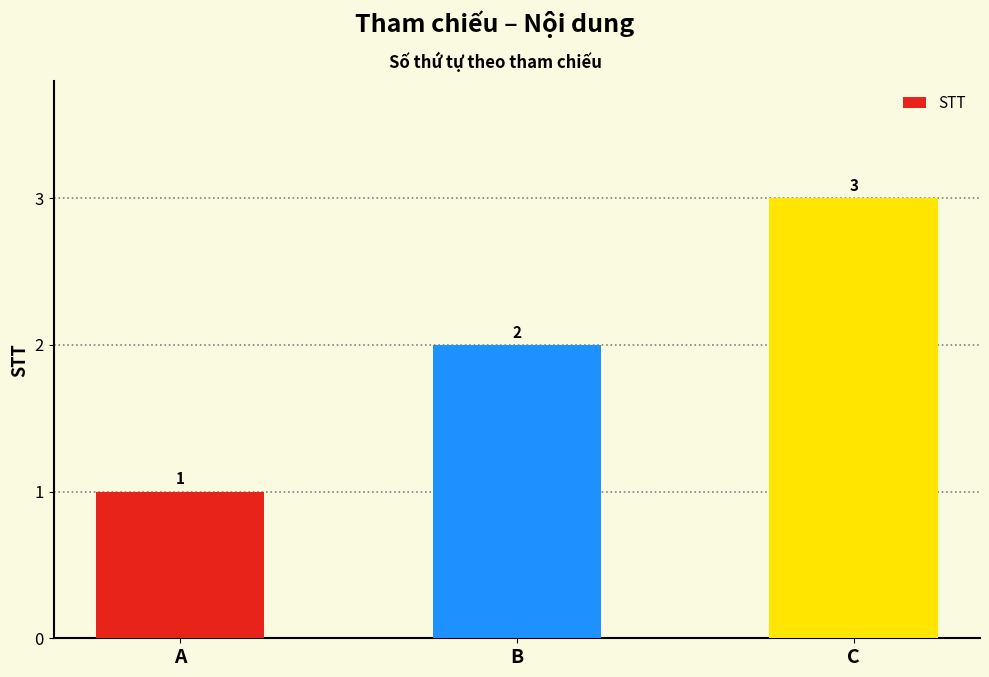

The value at A is 1. True or false?

True